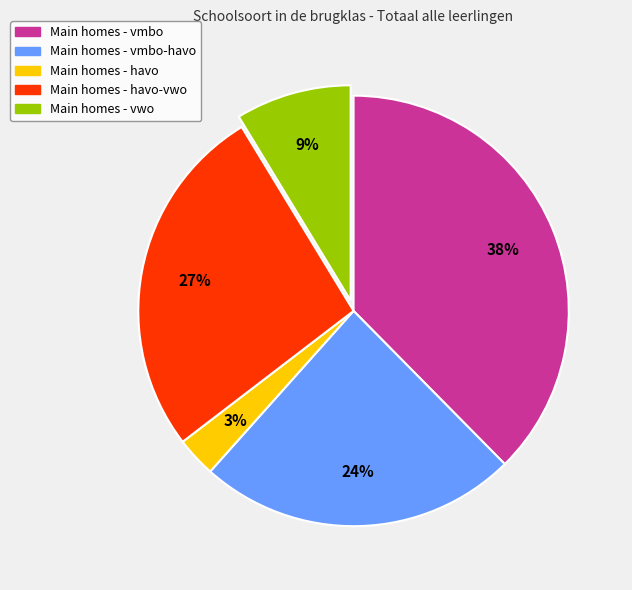

To the nearest percent, what is the difference between the largest and smallest slice percentages?

35%